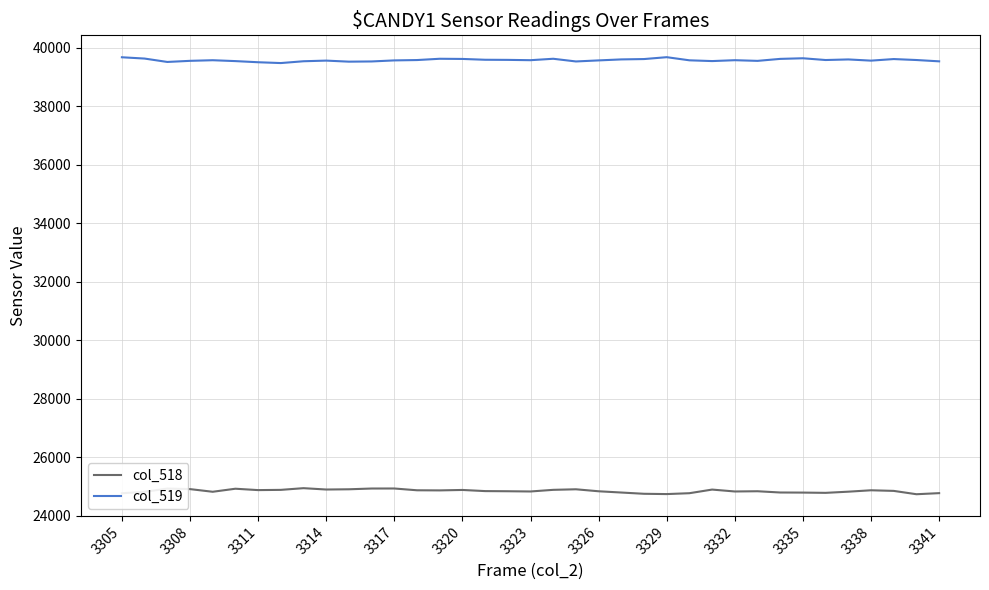

What is the greatest value displayed?

39678